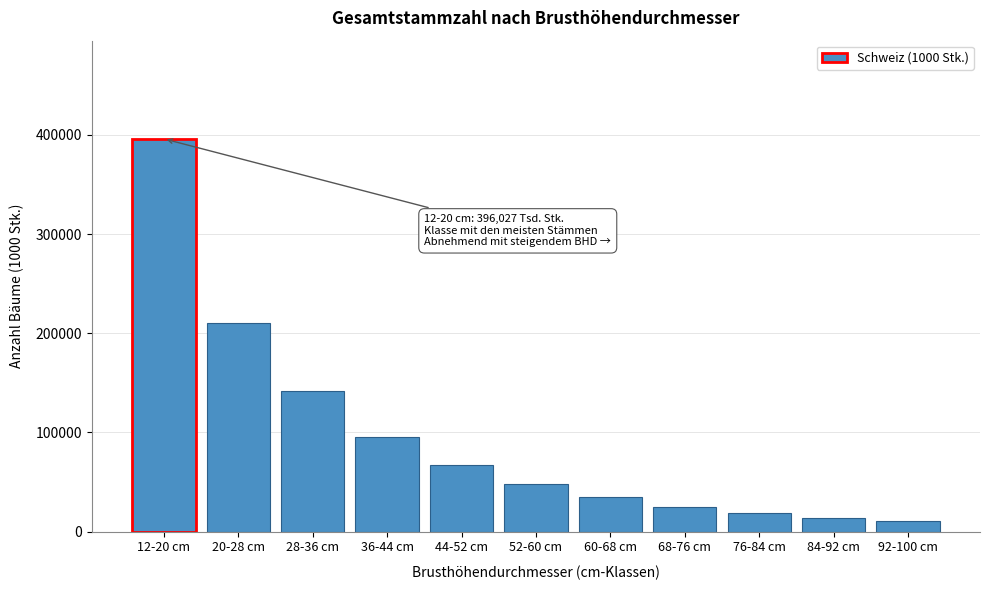

Reading left to right, what are all the values shown in this chart?

396027	210770	141300	95300	66900	48200	34500	25200	18600	13800	10200